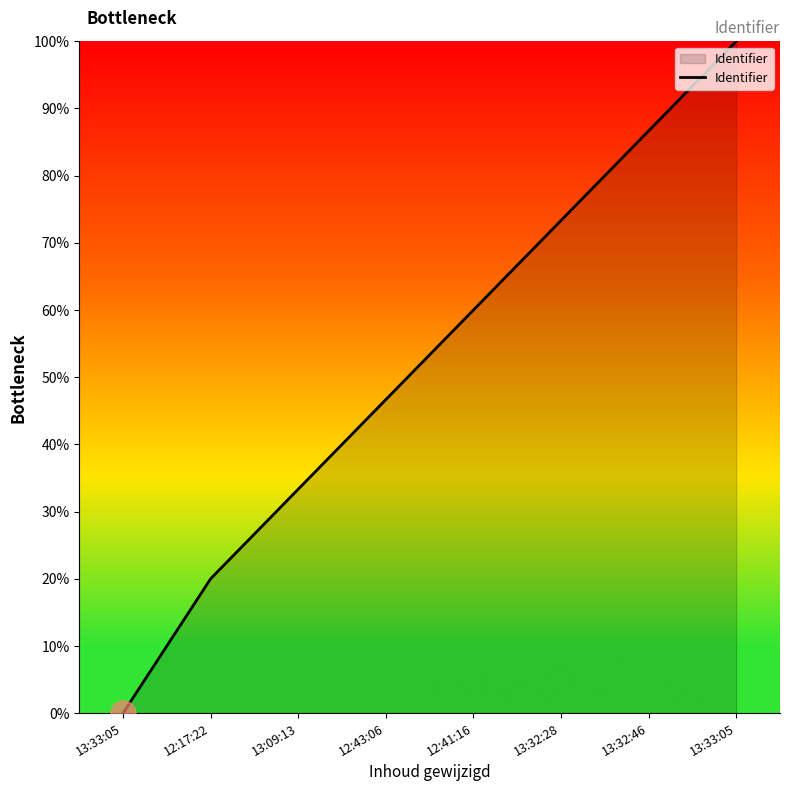

How many lines are shown in the chart?

1